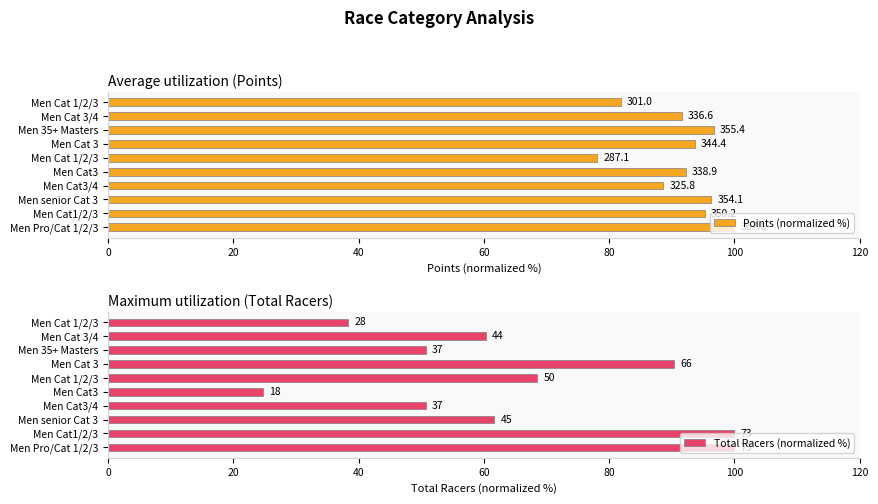

What position from the left is 0?

1